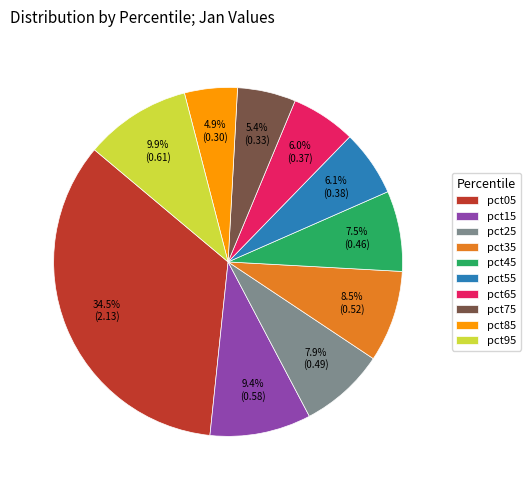

Does pct45 account for over 50% of the chart?

No